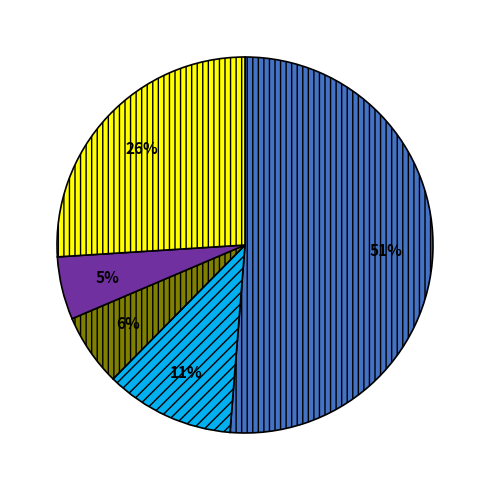

To the nearest percent, what is the difference between the largest and smallest slice percentages?

46%